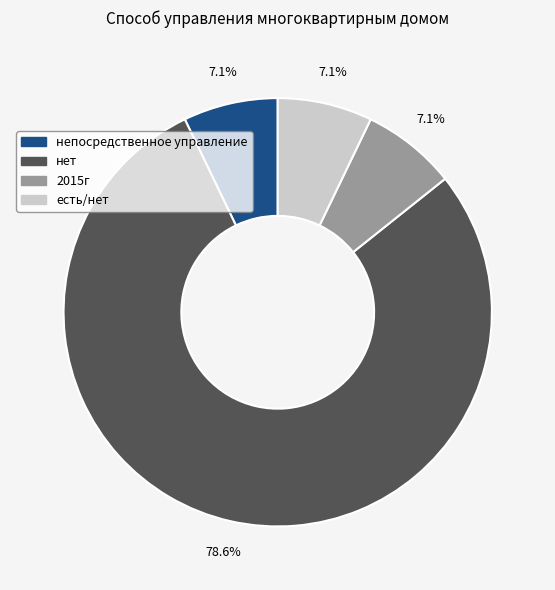

How many segments does this pie chart have?

4